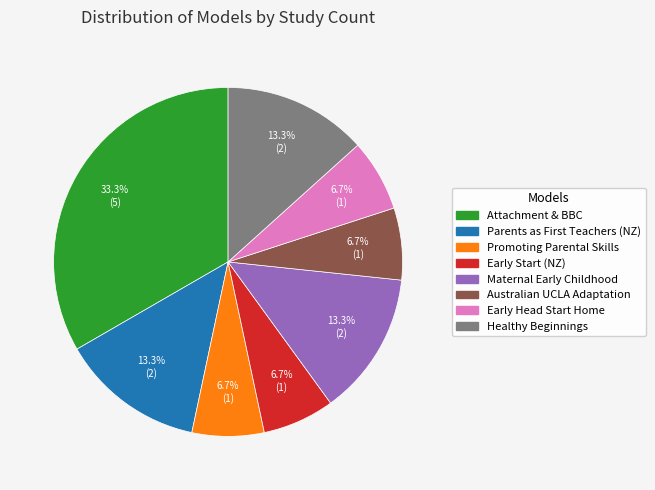

Does Healthy Beginnings represent more than half of the total?

No